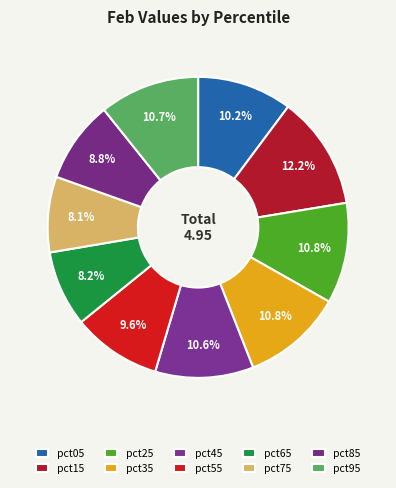

Does pct05 represent more than half of the total?

No